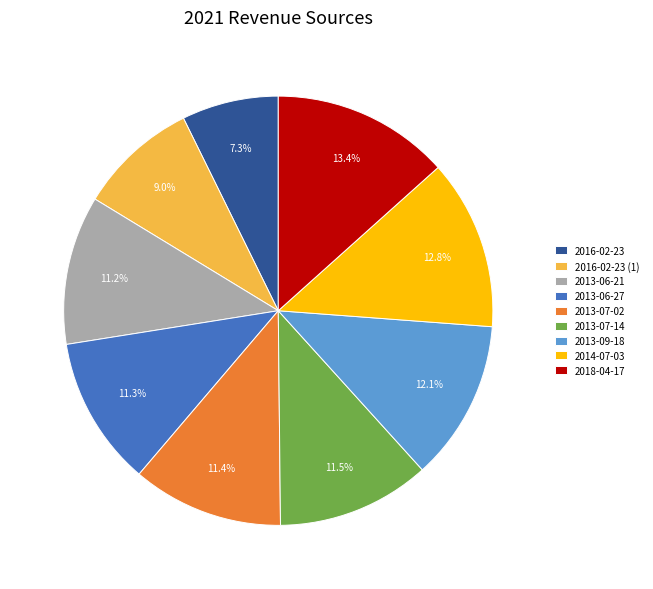

What portion of the pie excludes 2014-07-03?

87.2%